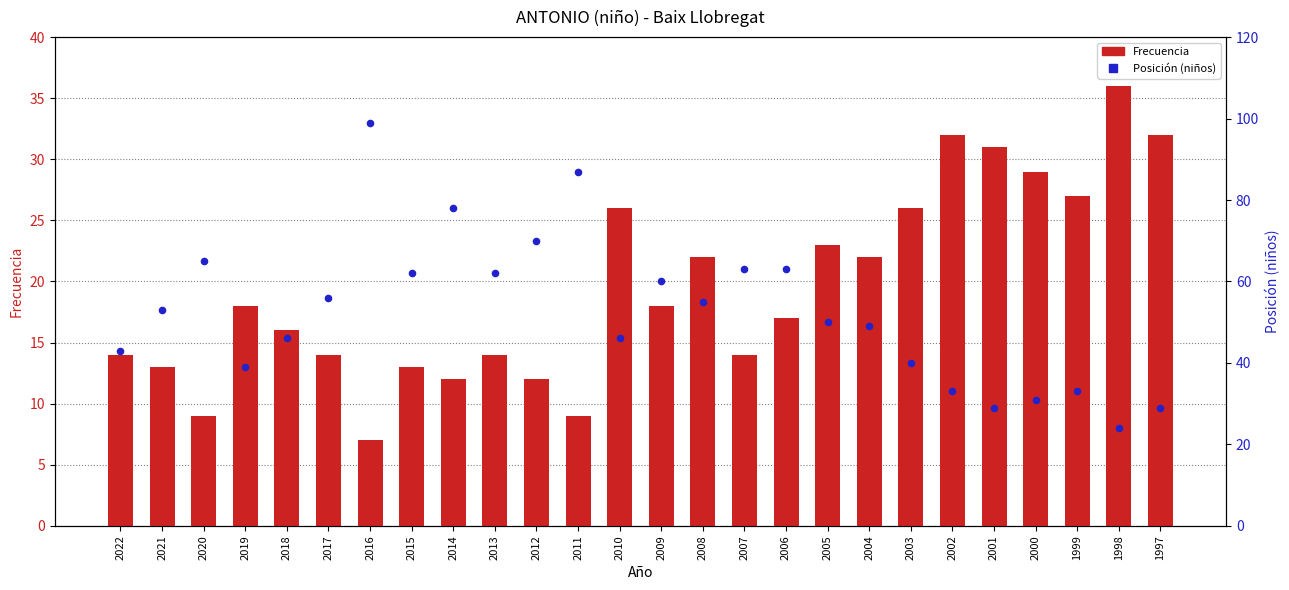

Which series contains the lowest Y value?

Frecuencia